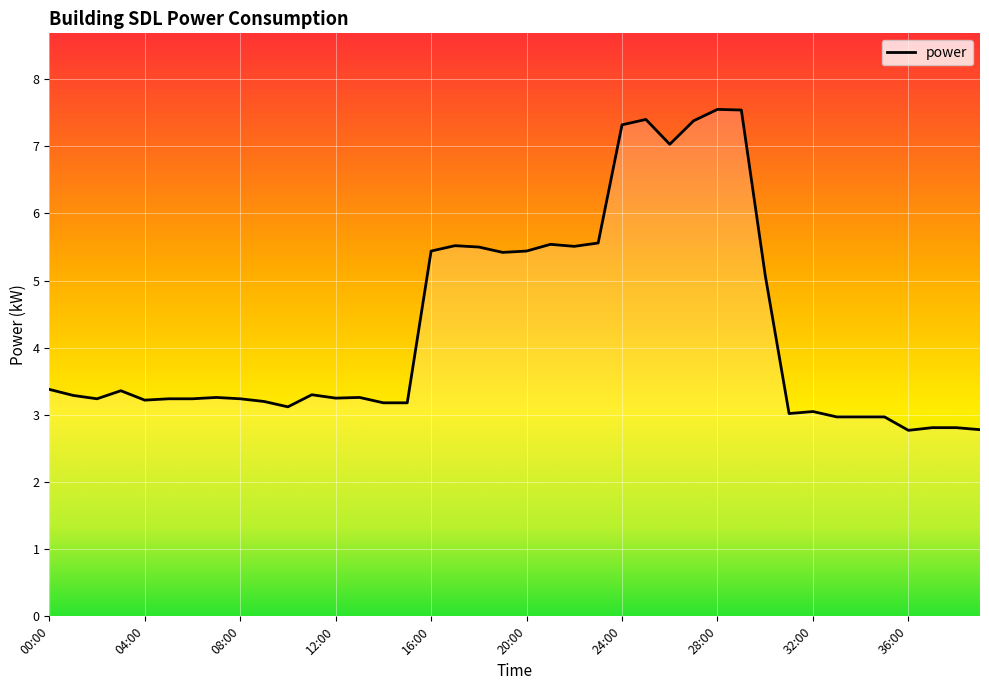

What is the average value?

4.3